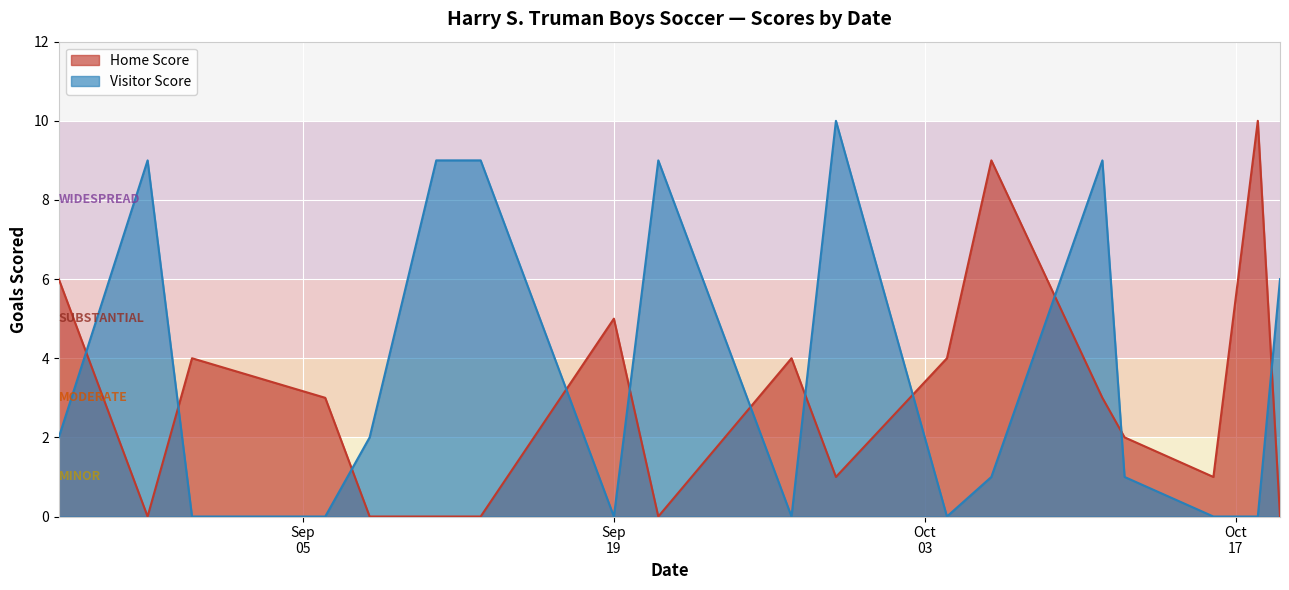

List the series in order of their overall mean, lowest first.

Home Score, Visitor Score